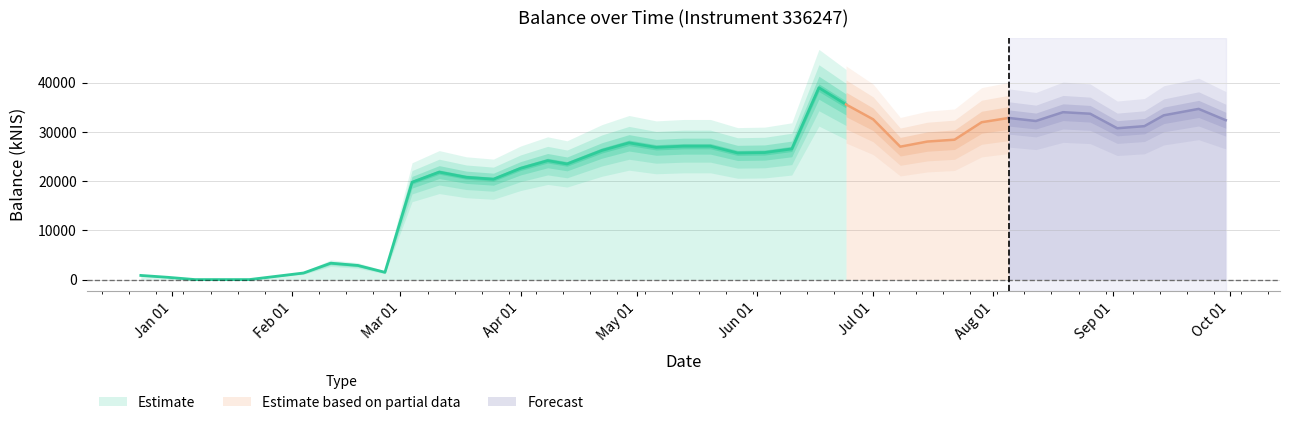

How many data points are less than 26842?

20